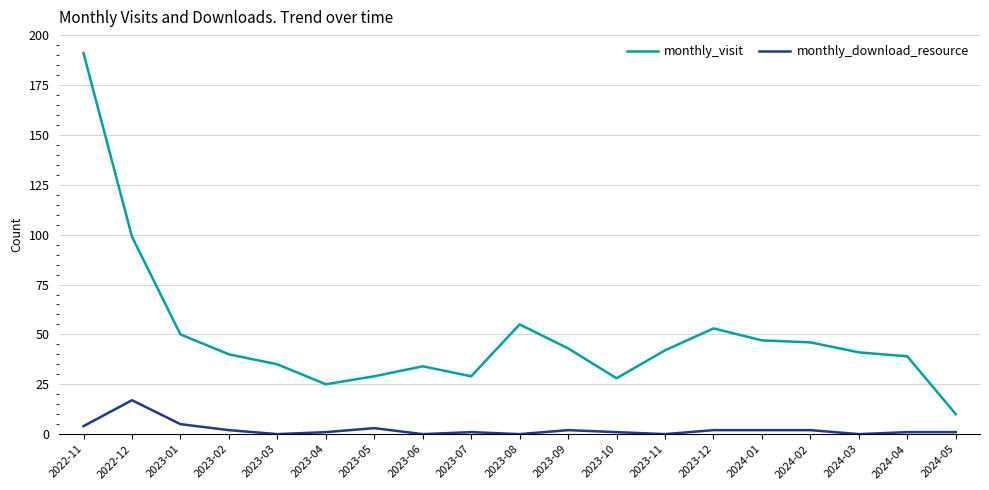

List the series in order of their peak value, highest first.

monthly_visit, monthly_download_resource